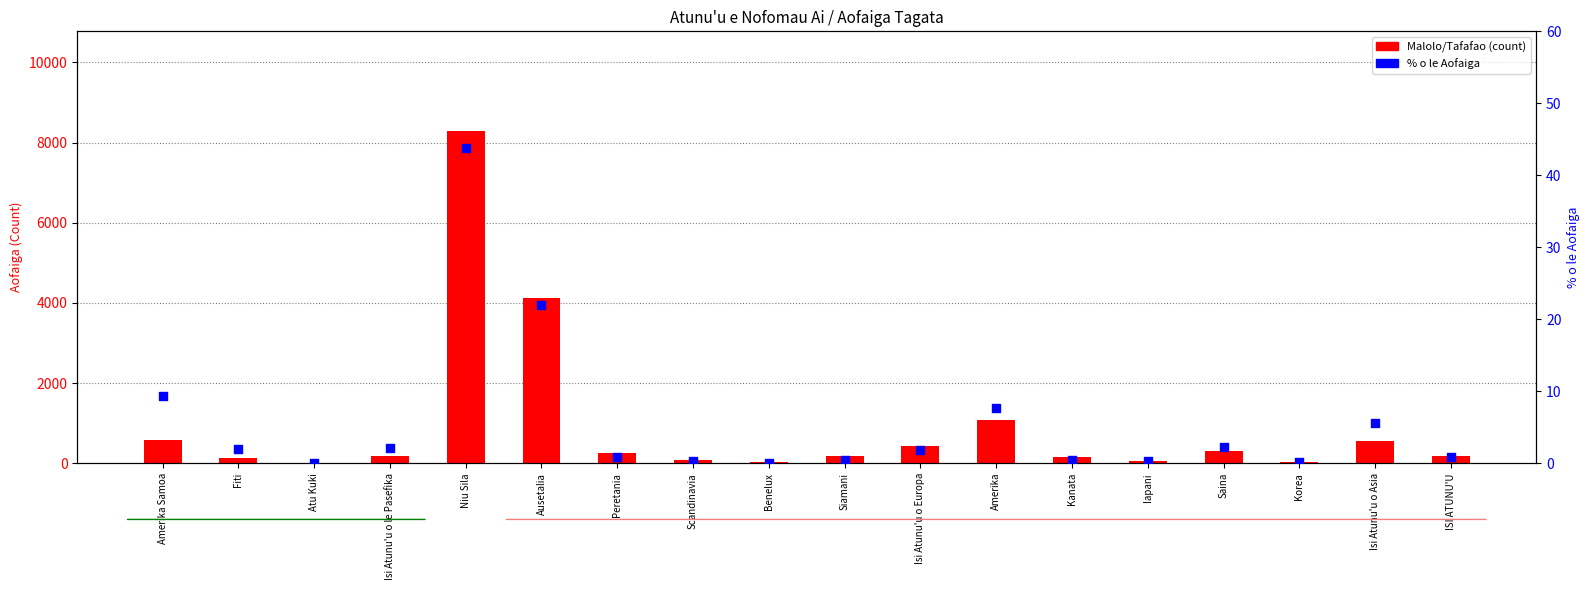

What are all the series names shown in the legend?

Malolo/Tafafao (count), % o le Aofaiga